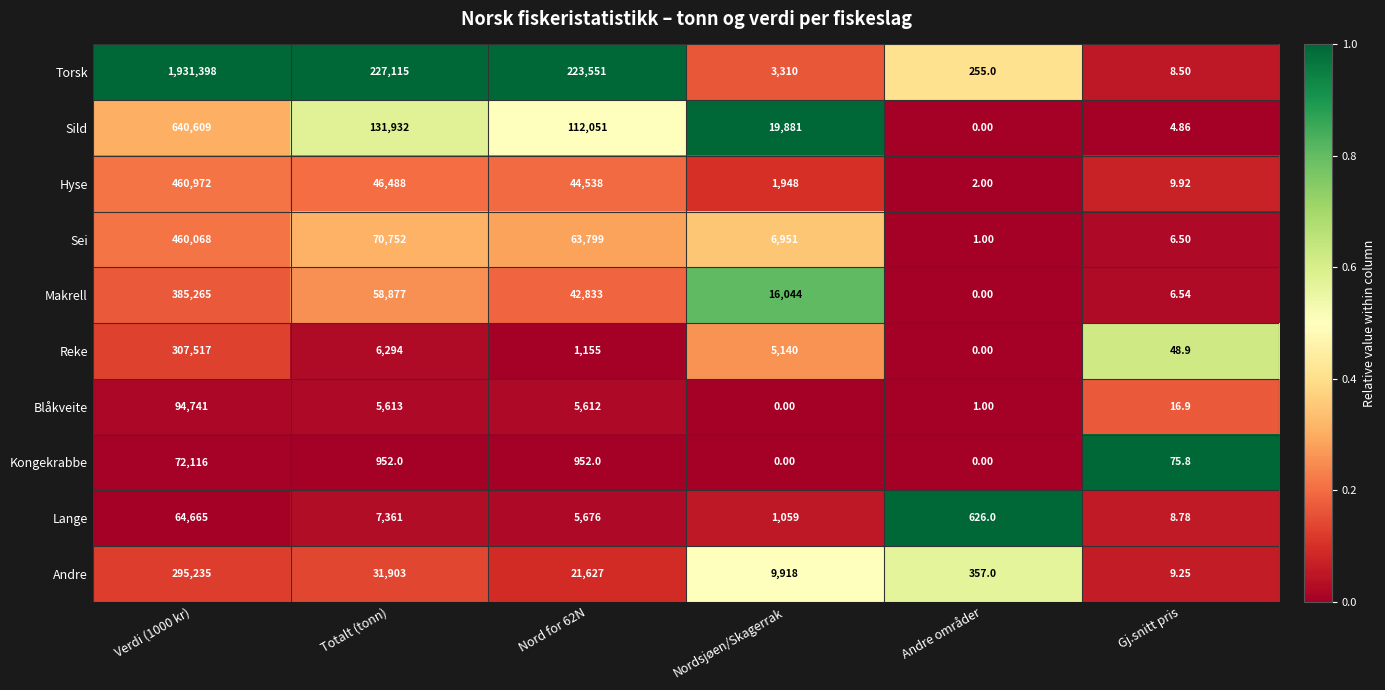

Between Verdi (1000 kr) and Nord for 62N, which series saw the biggest shift?

Torsk